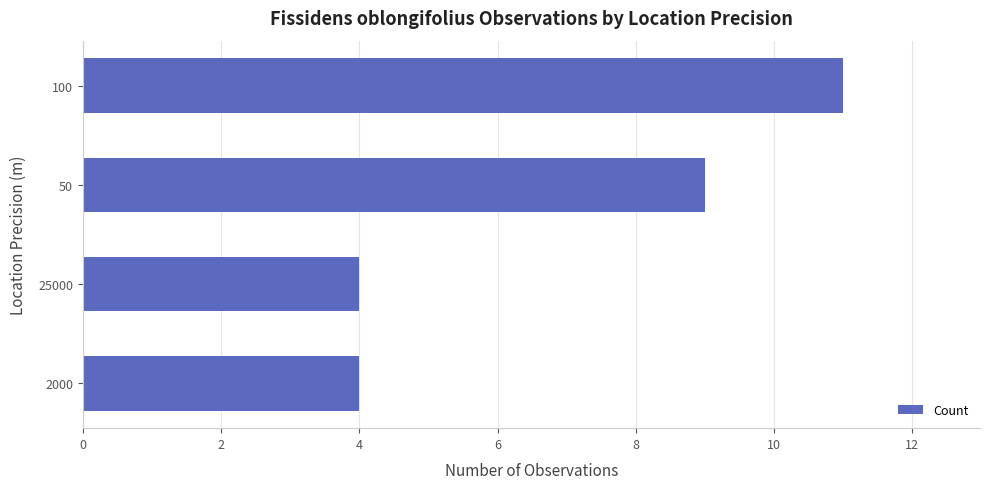

Count the values in the range 4 to 11.

4